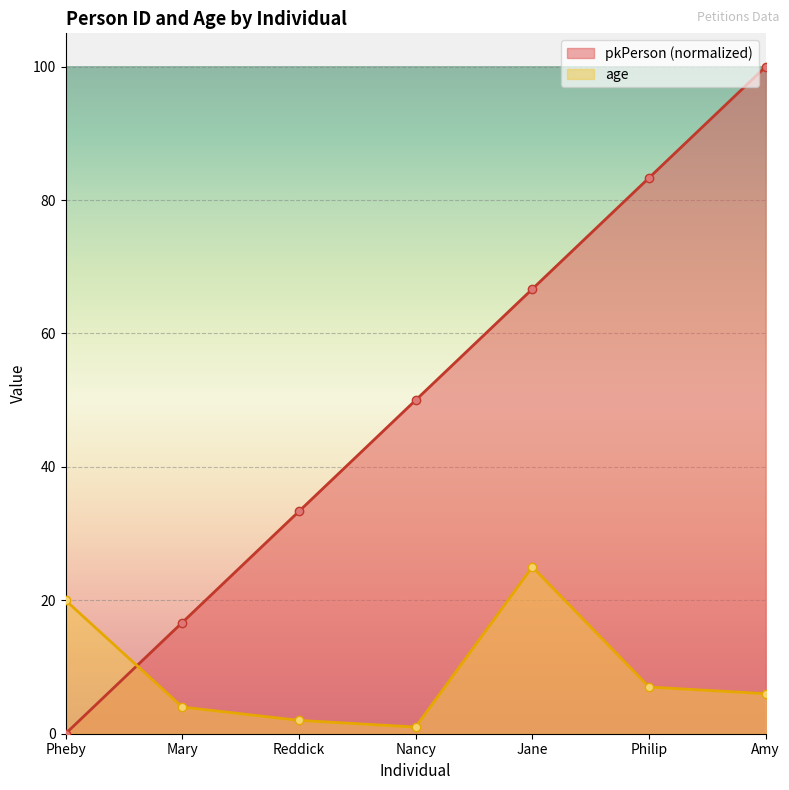

What are all the series names shown in the legend?

pkPerson (normalized), age